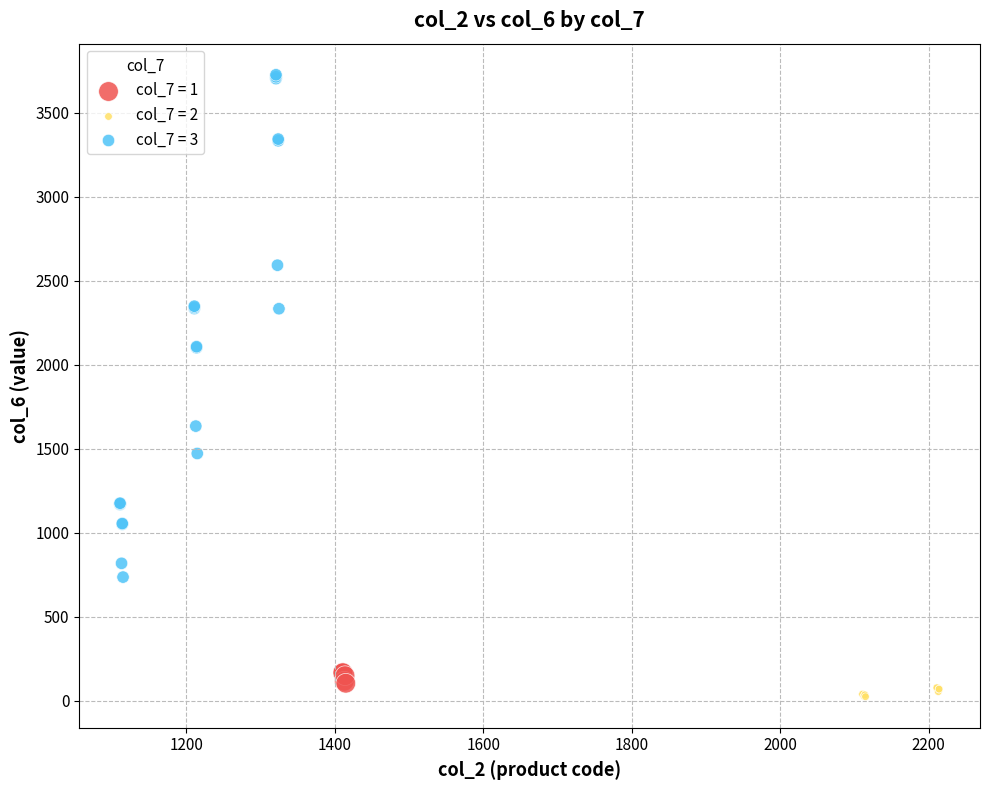

Which series reaches the maximum Y coordinate?

col_7 = 3